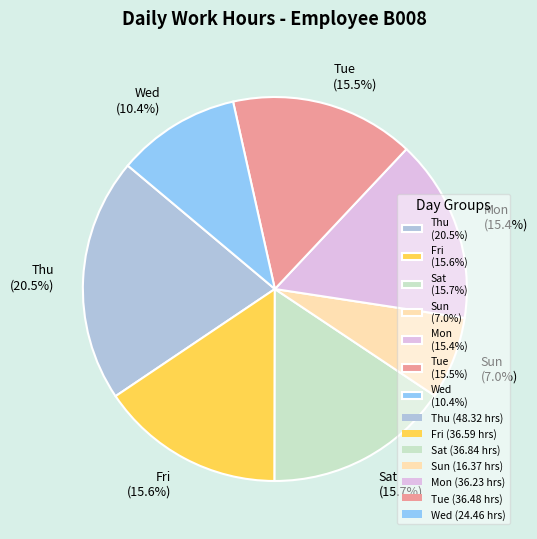

Is Fri (15.6%) the majority of the pie?

No